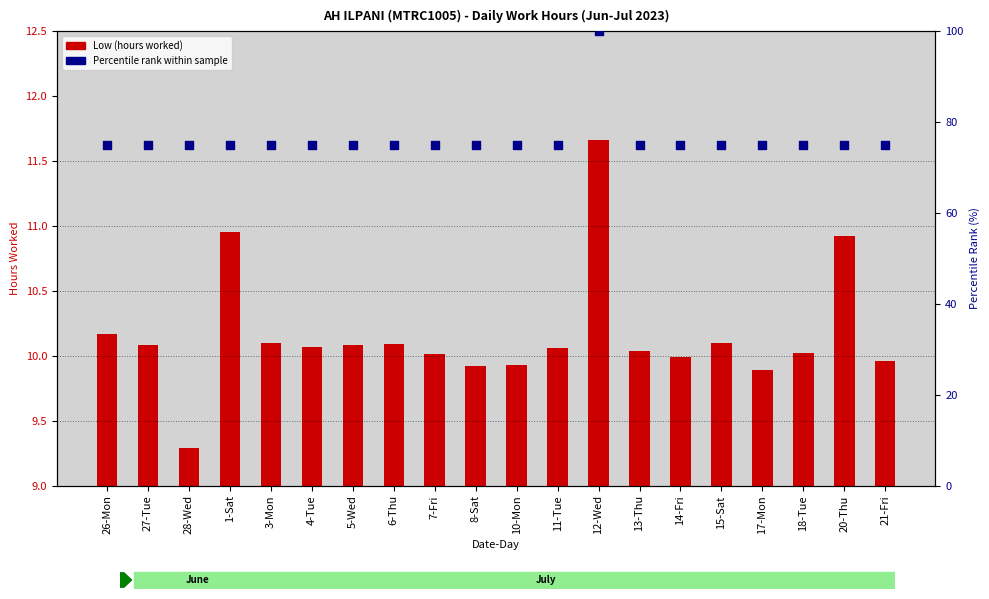

Is the value of Percentile rank at 7-Fri greater than the value of Low (hours) at 10-Mon?

Yes